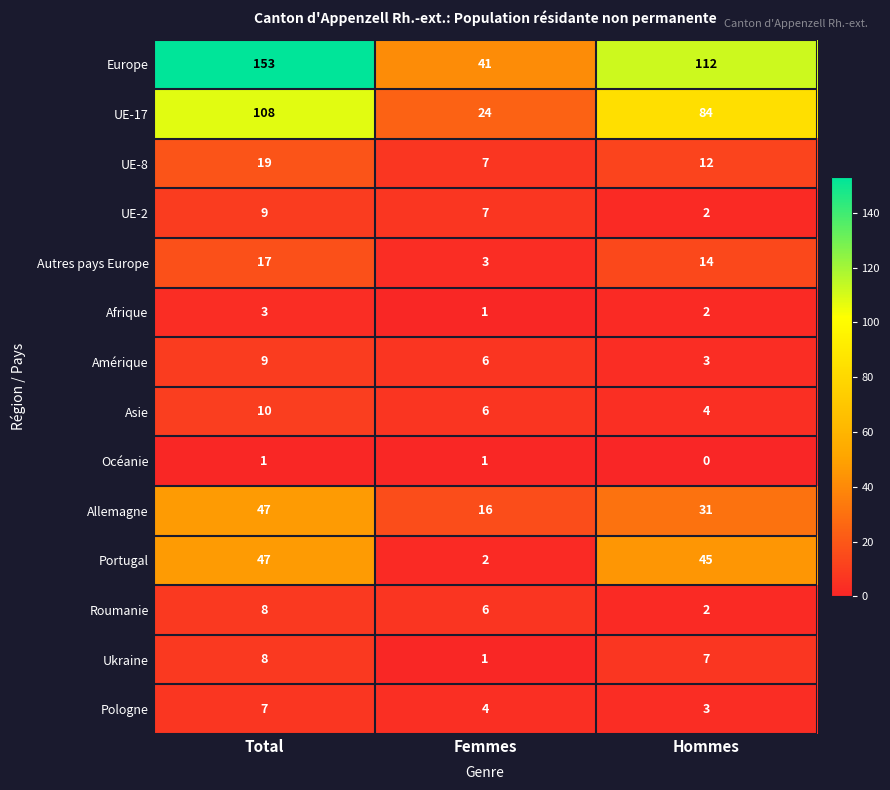

At how many categories does at least one series exceed 40?

3